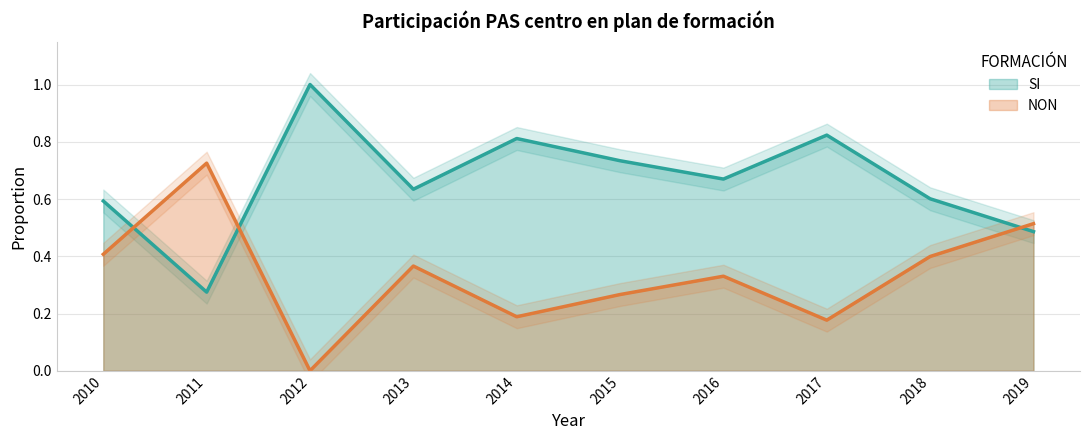

Is the value of NON at 2019 greater than the value of SI at 2017?

No